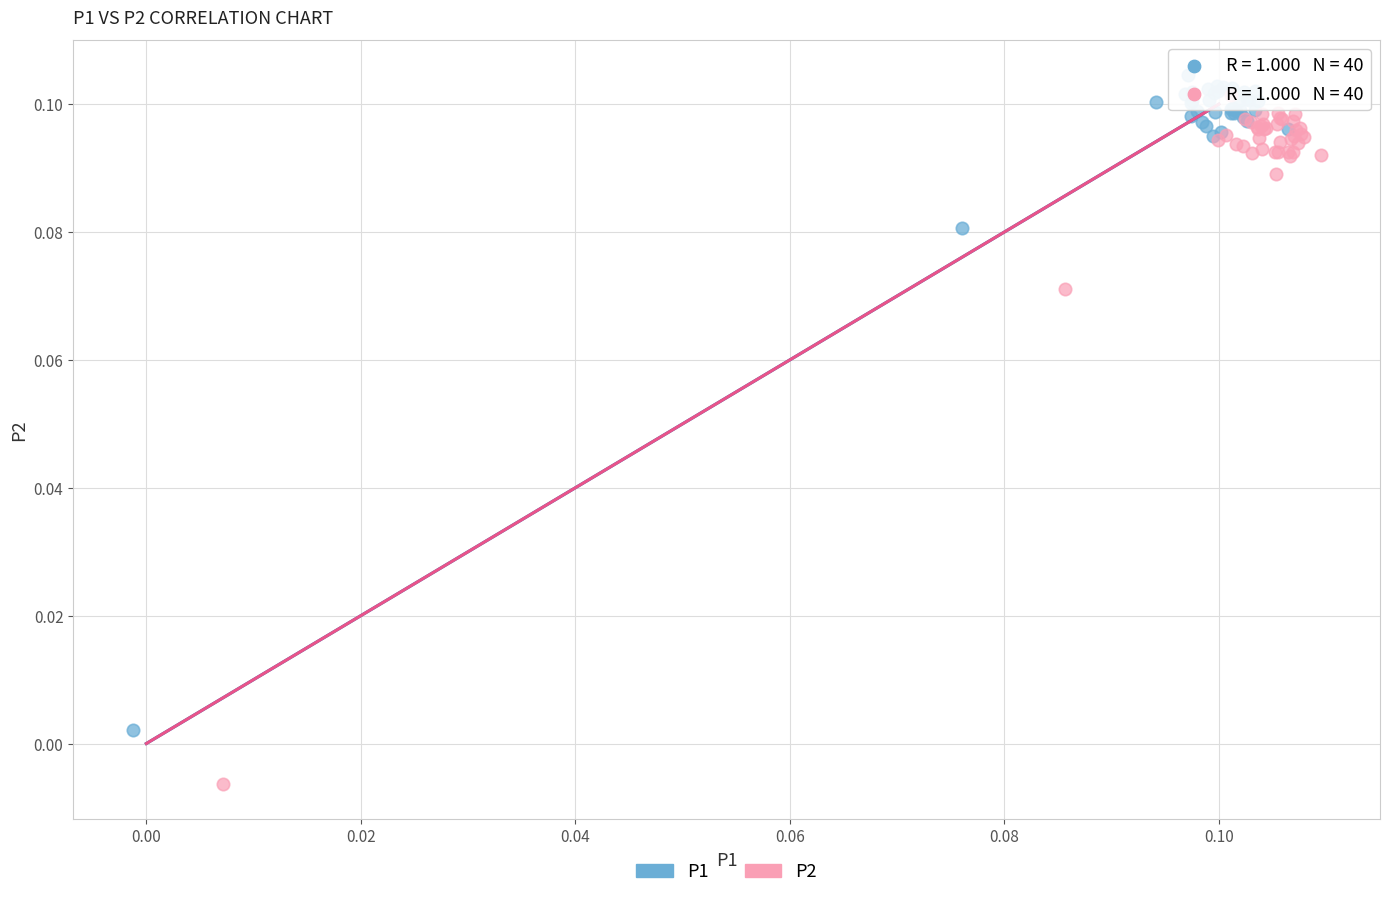

Which series has the widest spread of Y values?

P2